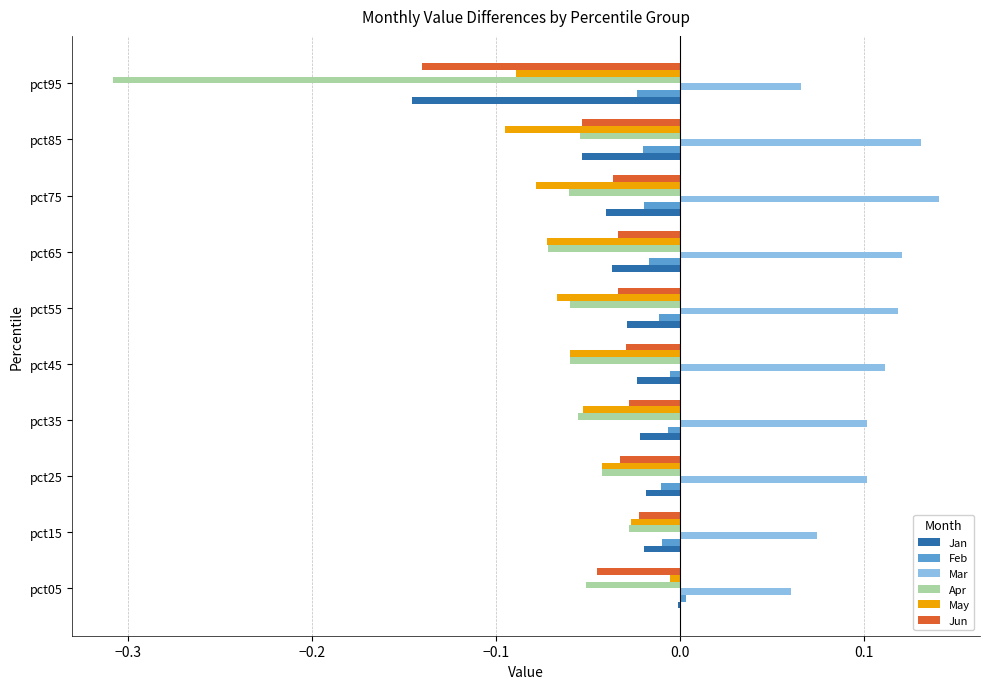

Is it true that Apr equals -0.1 at pct35?

True